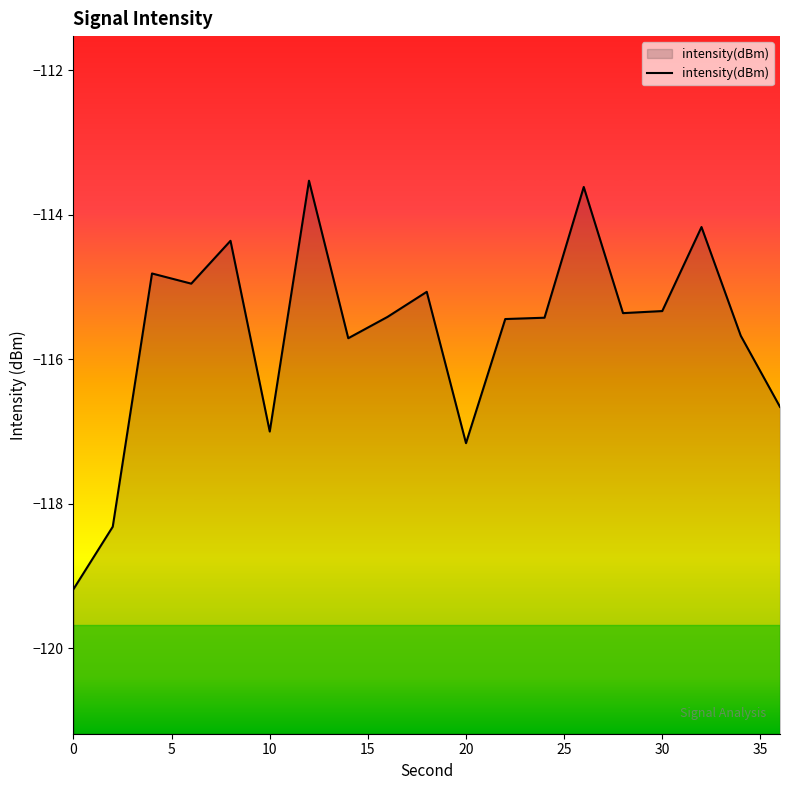

How many data points are above -115?

6